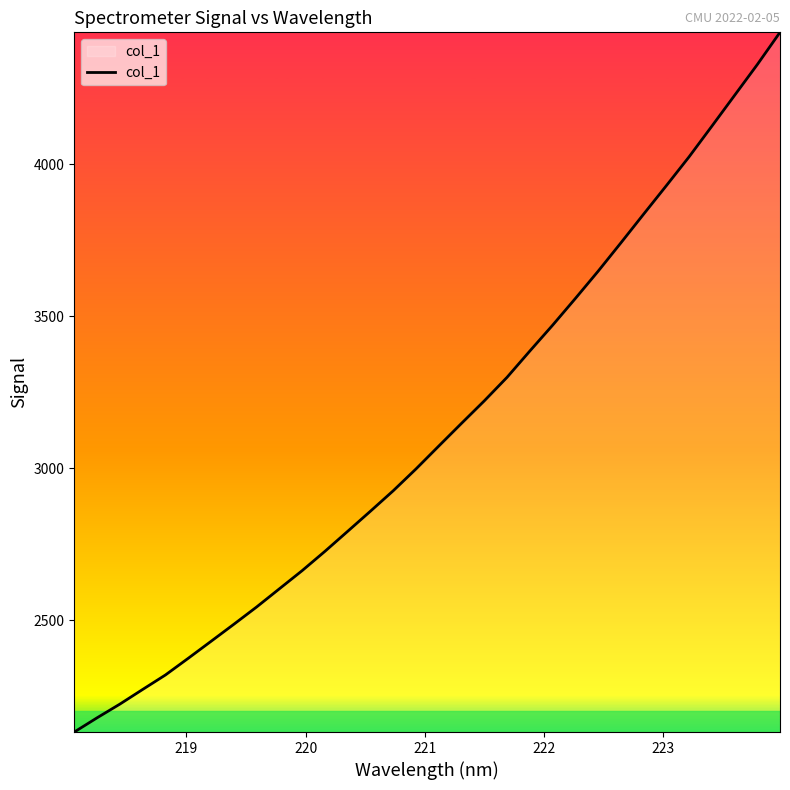

What is the smallest value displayed?

2132.5